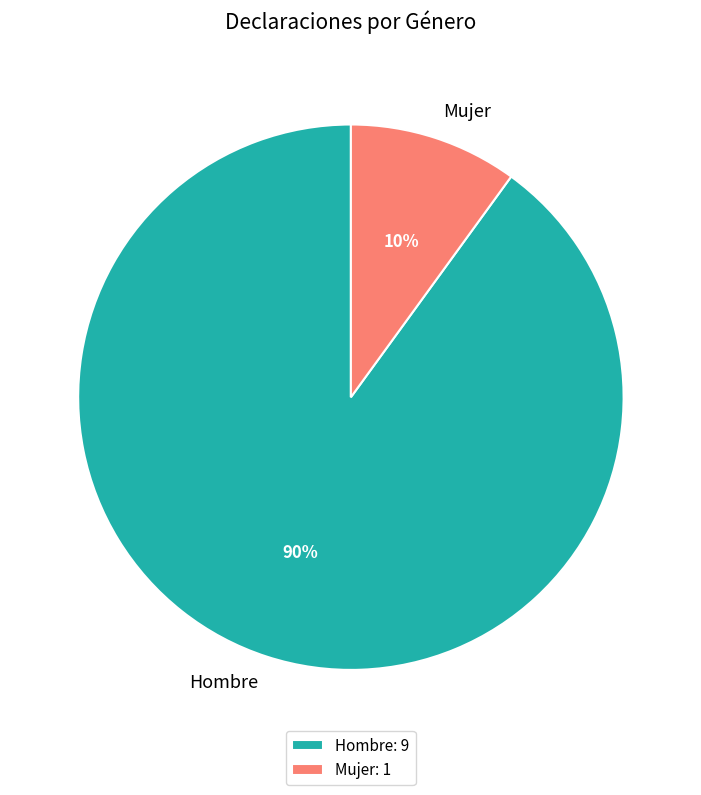

To the nearest percent, what is the average slice percentage?

50%